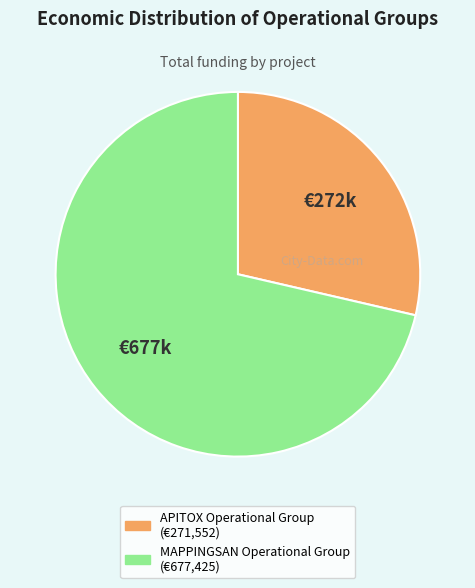

The APITOX Operational Group slice represents 17% of the pie. True or false?

False